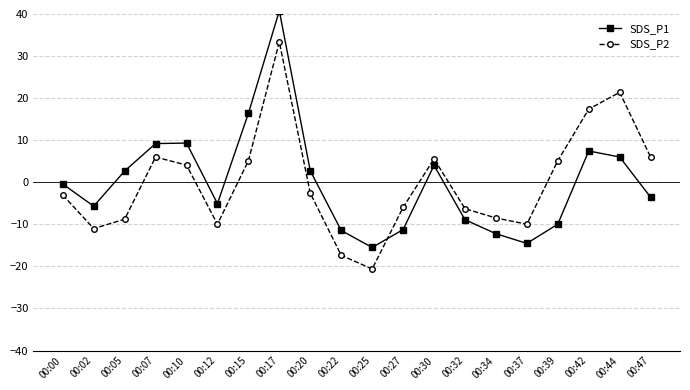

What is the sum of the SDS_P1 values at 00:07 and 00:15?

25.6